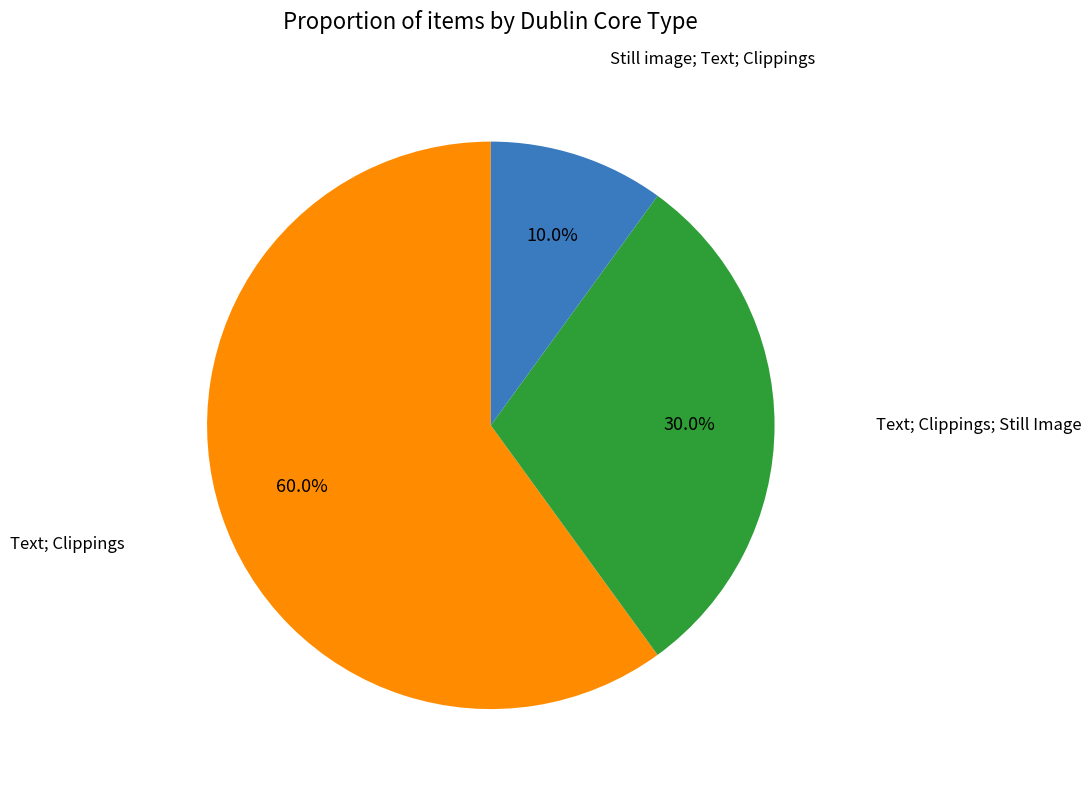

Which slice is the smallest?

Still image; Text; Clippings